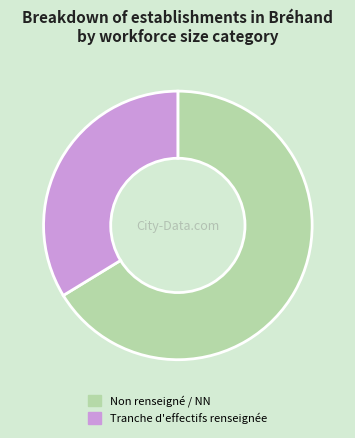

Which has a higher value, Non renseigné / NN or Tranche d'effectifs renseignée?

Non renseigné / NN